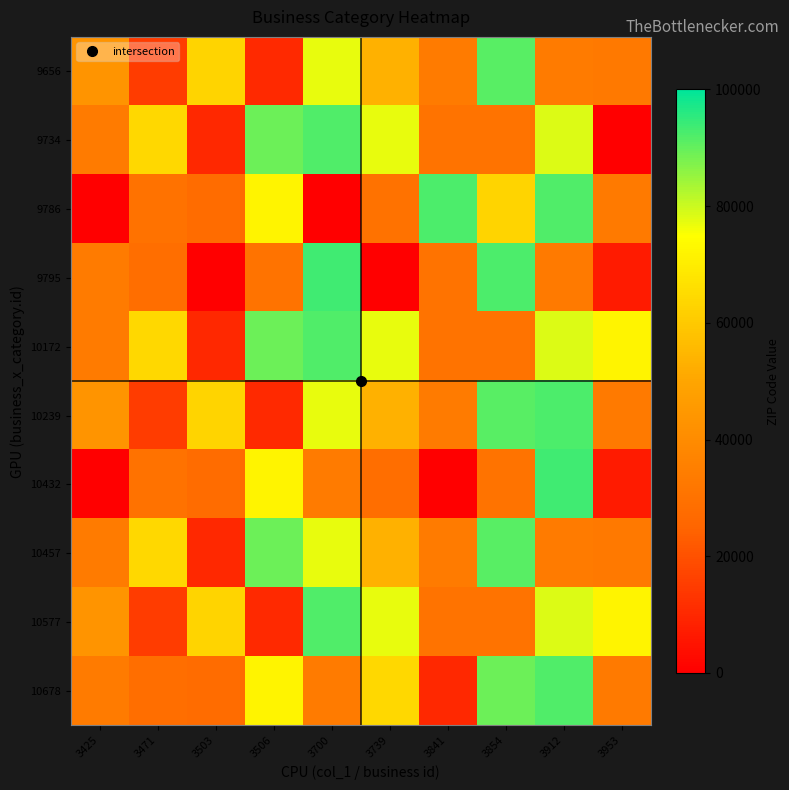

At 3425, list the series in order from smallest to largest.

9786, 10432, 9734, 10172, 10457, 9795, 10678, 9656, 10239, 10577